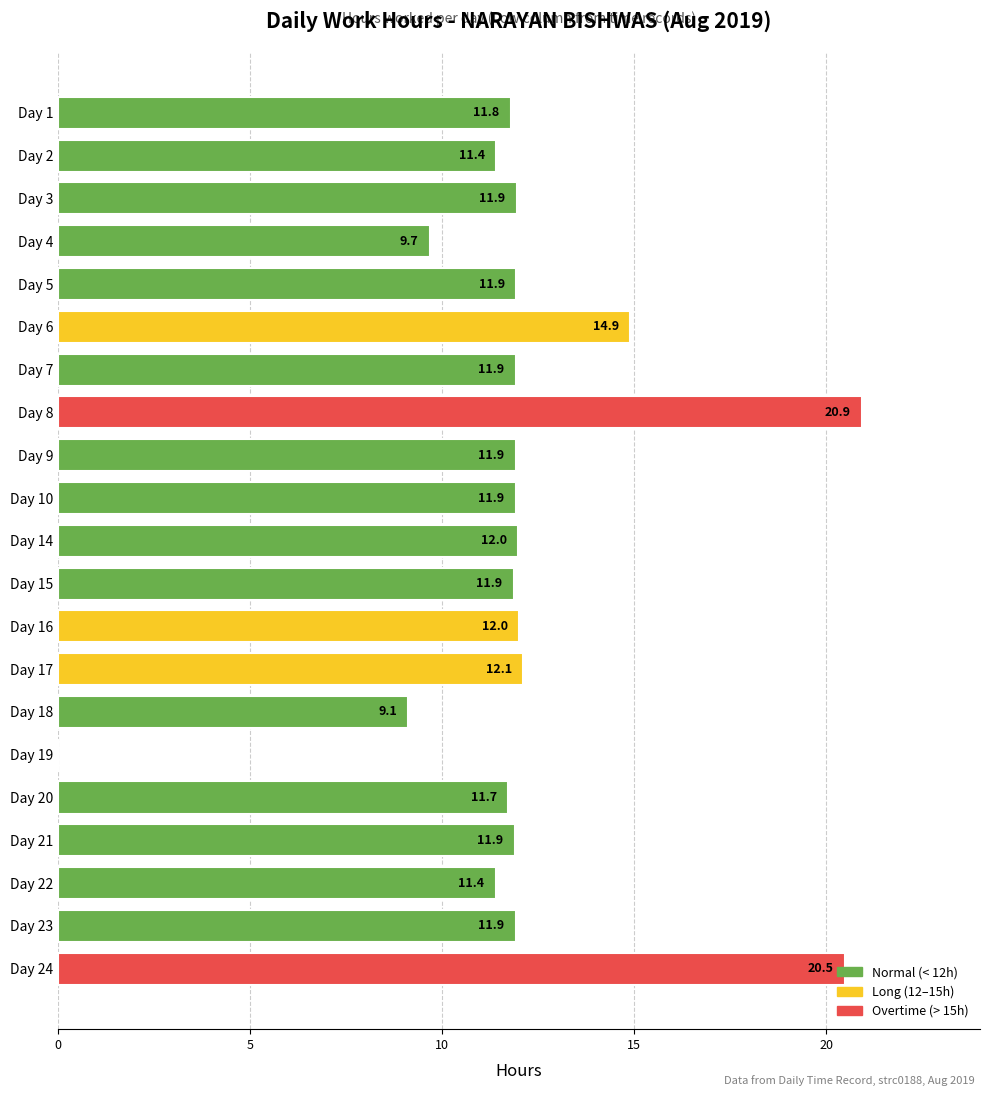

What value does the data have at Day 2?

11.4